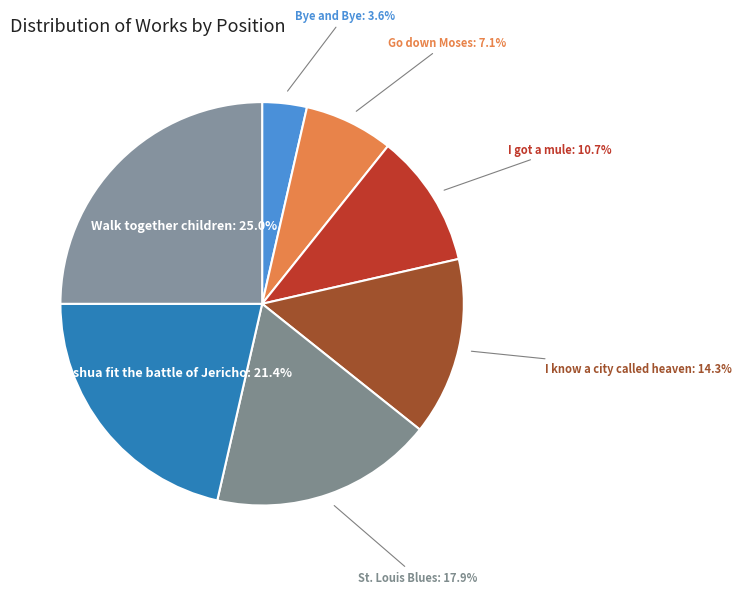

Combined, do St. Louis Blues and Walk together children account for over 50%?

No